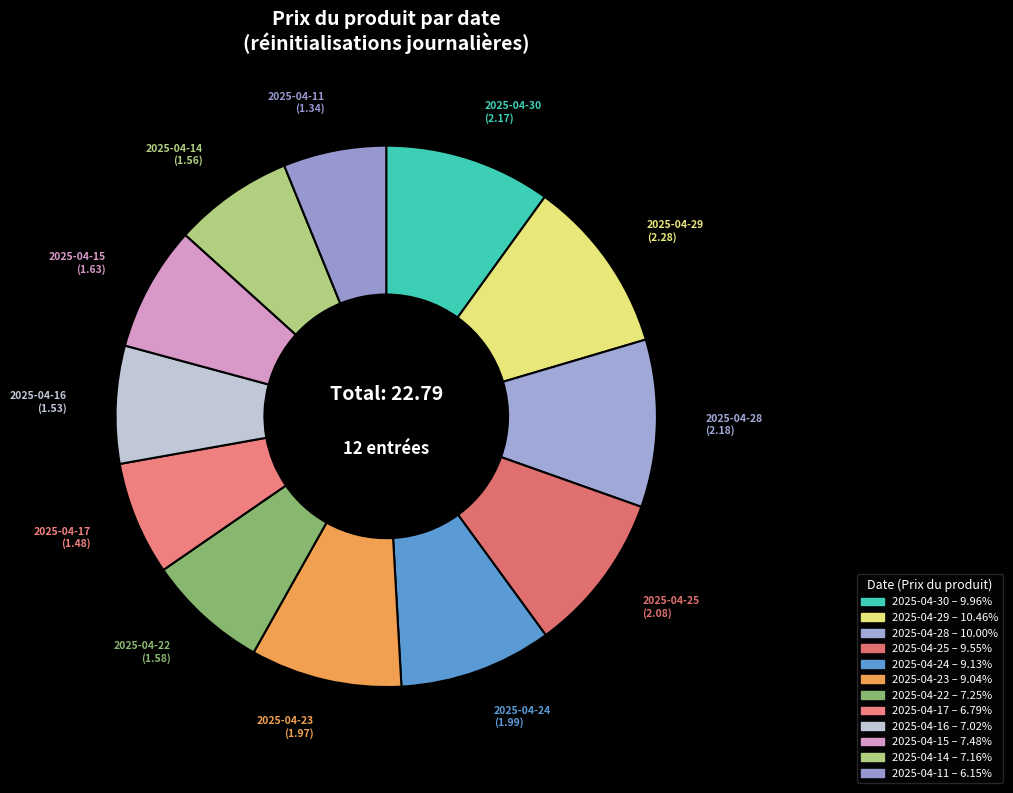

Which has a higher value, 2025-04-15 or 2025-04-24?

2025-04-24